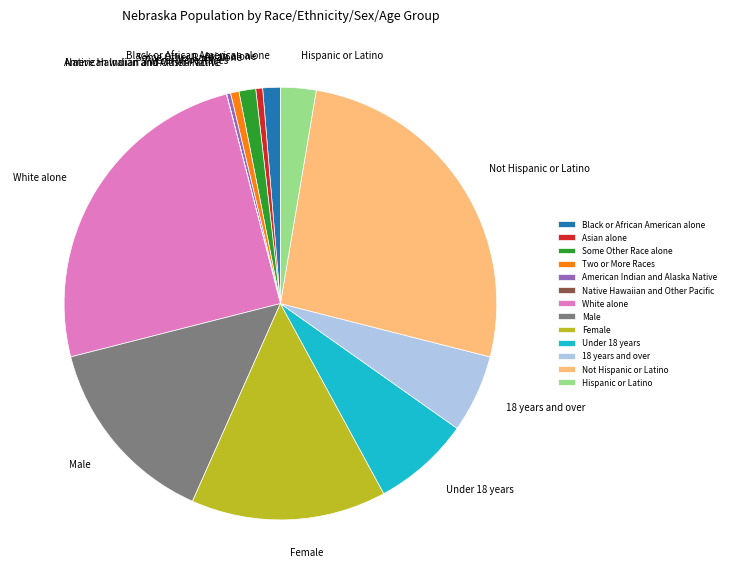

True or false: Hispanic or Latino accounts for 9% of the total.

False